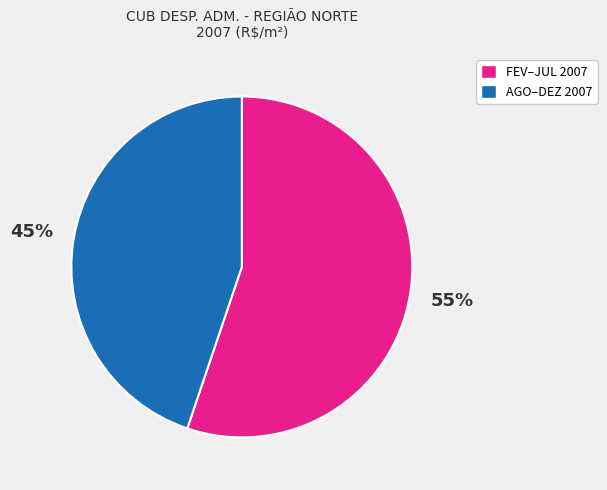

Is there any slice that represents more than half of the pie?

Yes